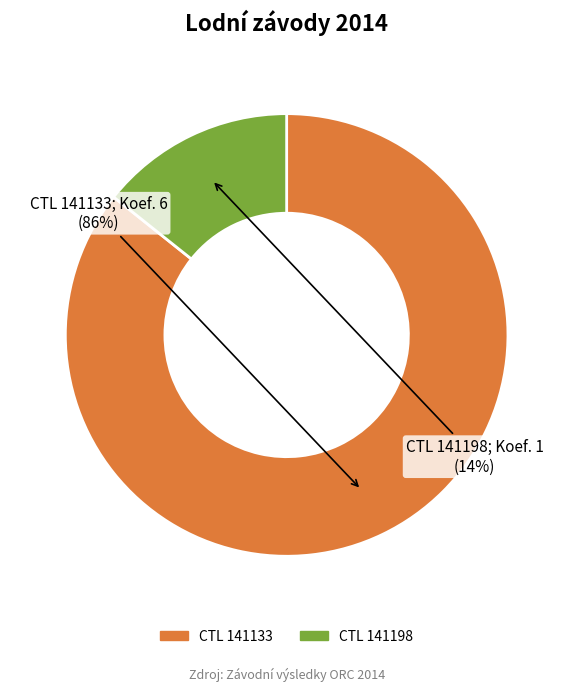

Which category has the biggest portion of the pie?

CTL 141133